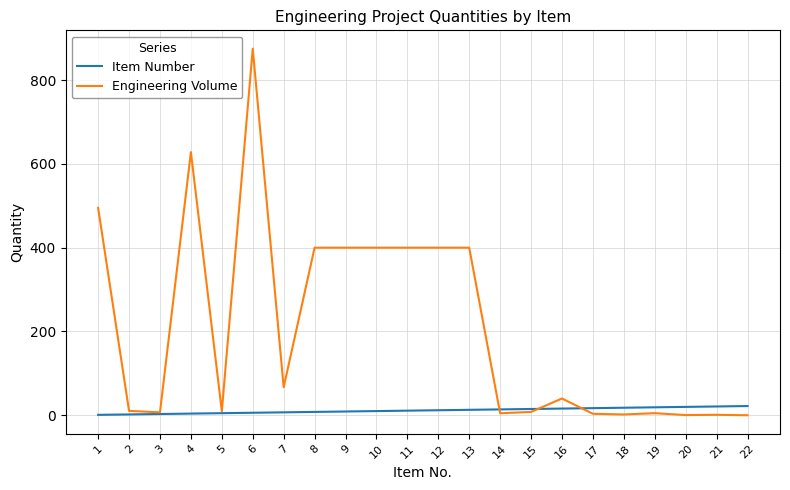

What are all the series names shown in the legend?

Item Number, Engineering Volume